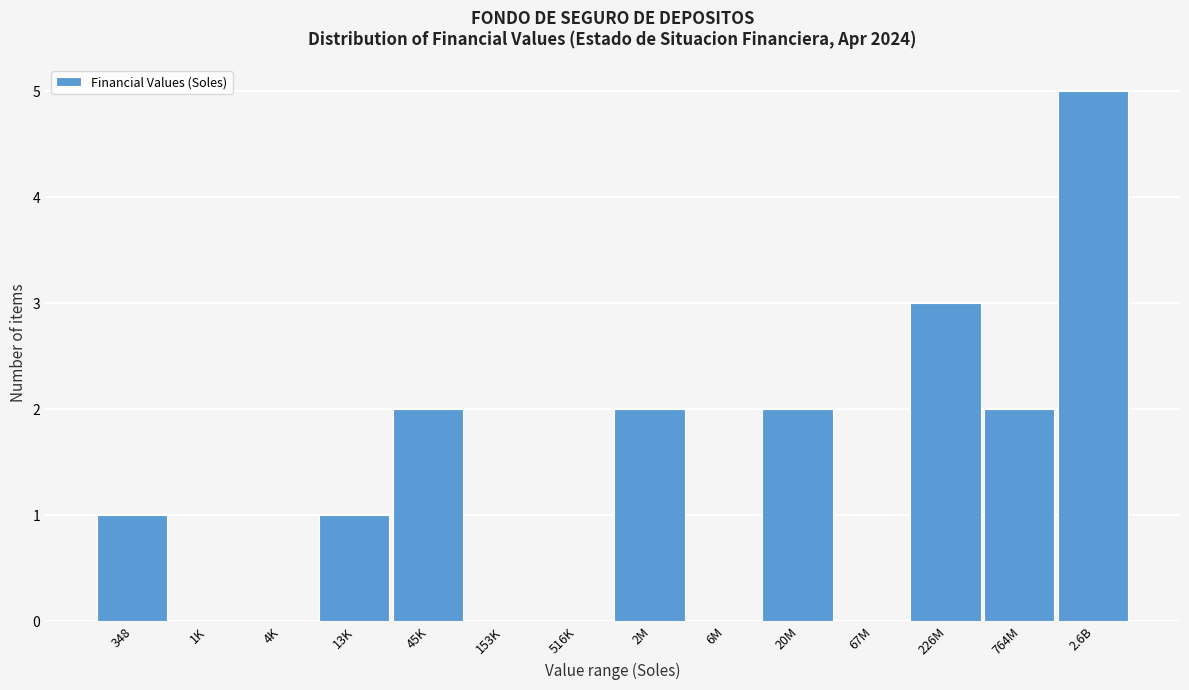

Reading right to left, transcribe all the data shown in this chart.

2.6B=5	764M=2	226M=3	67M=0	20M=2	6M=0	2M=2	516K=0	153K=0	45K=2	13K=1	4K=0	1K=0	348=1